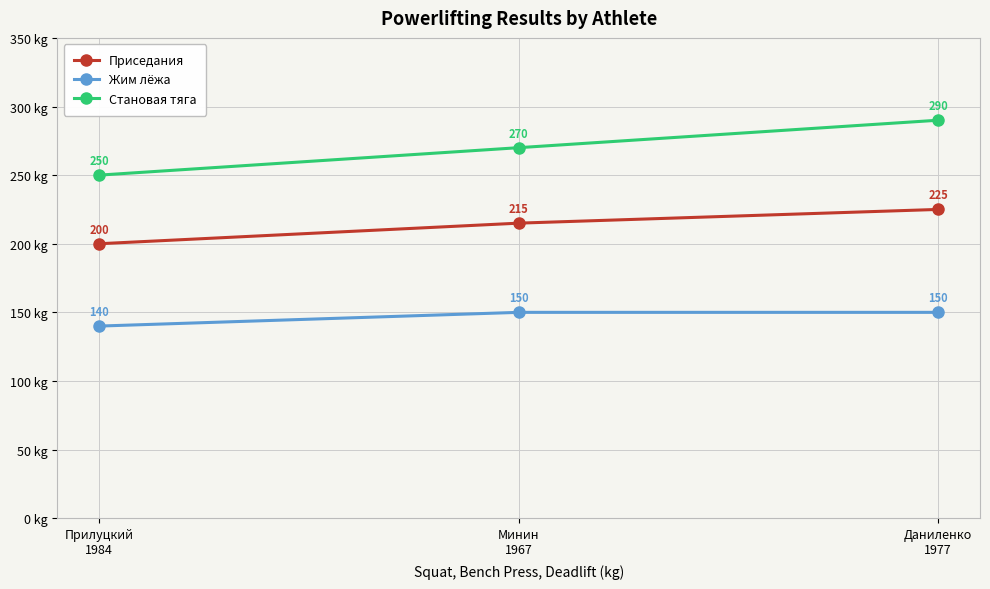

Count the Приседания values in the range 200 to 225.

3